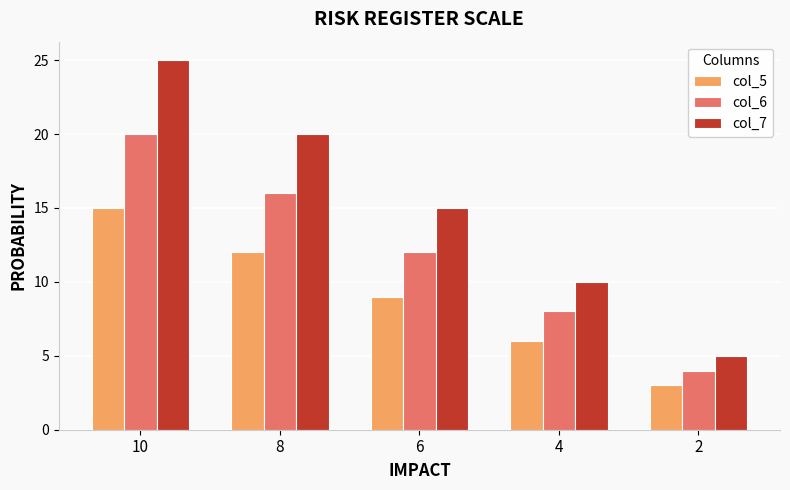

What is the total value across all series at 4?

24